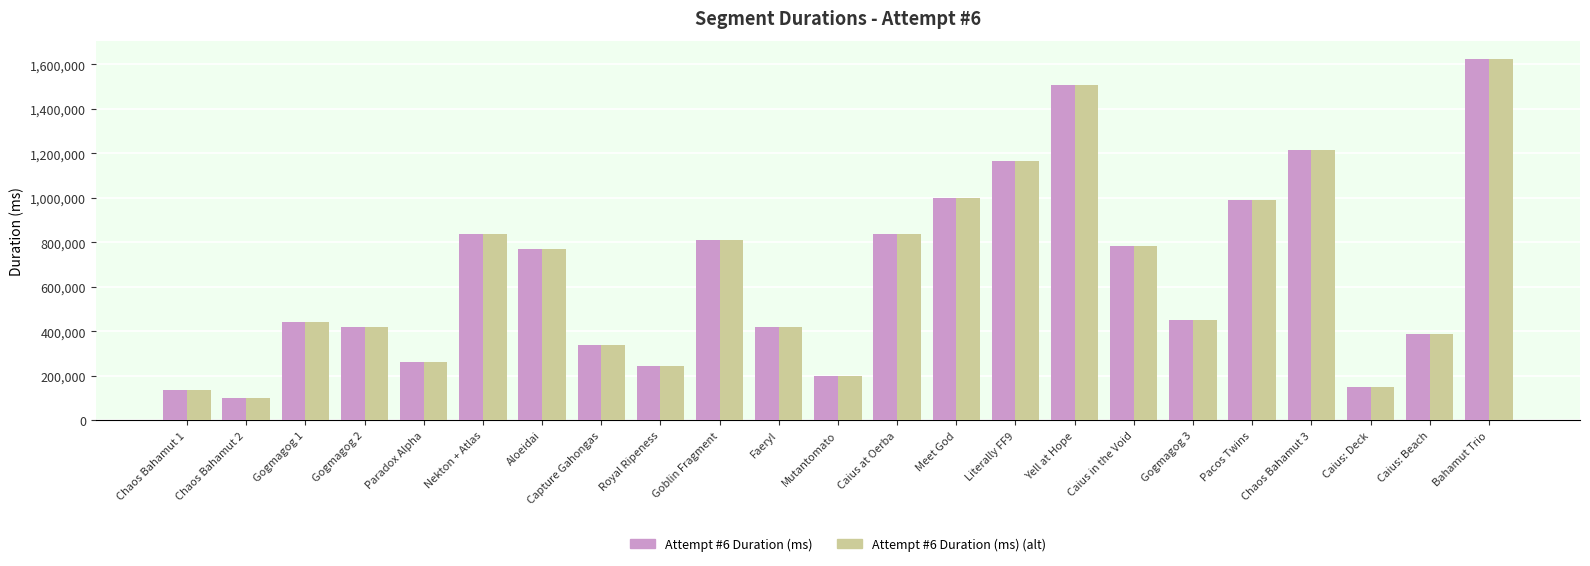

The value of Attempt #6 Duration (ms) at Royal Ripeness is 243481. True or false?

True